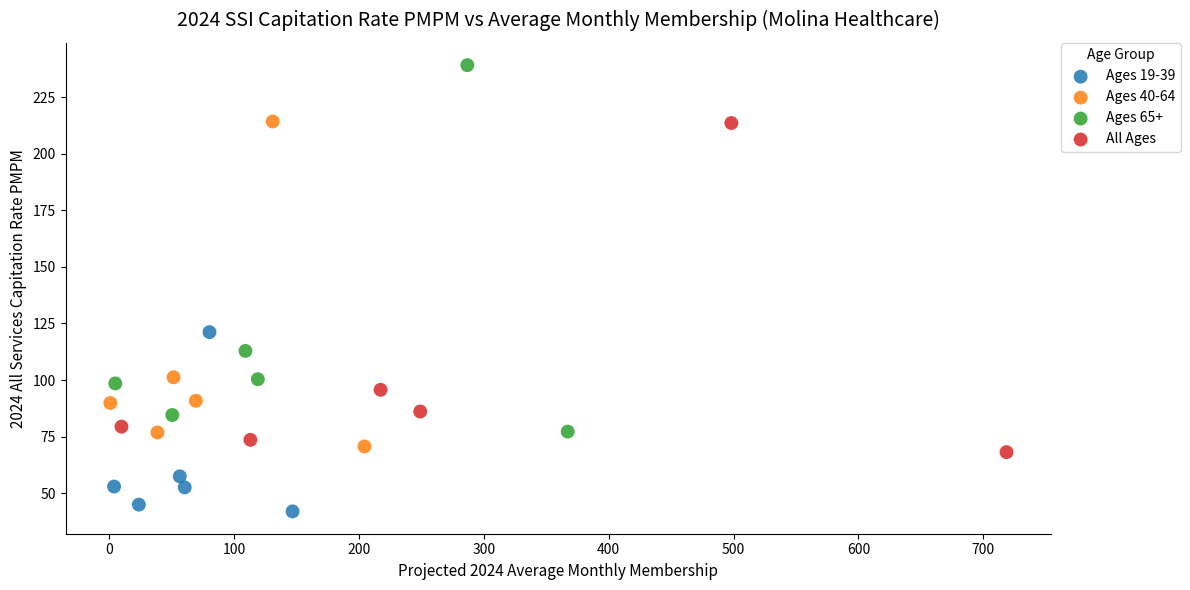

Which series contains the highest Y value?

Ages 65+